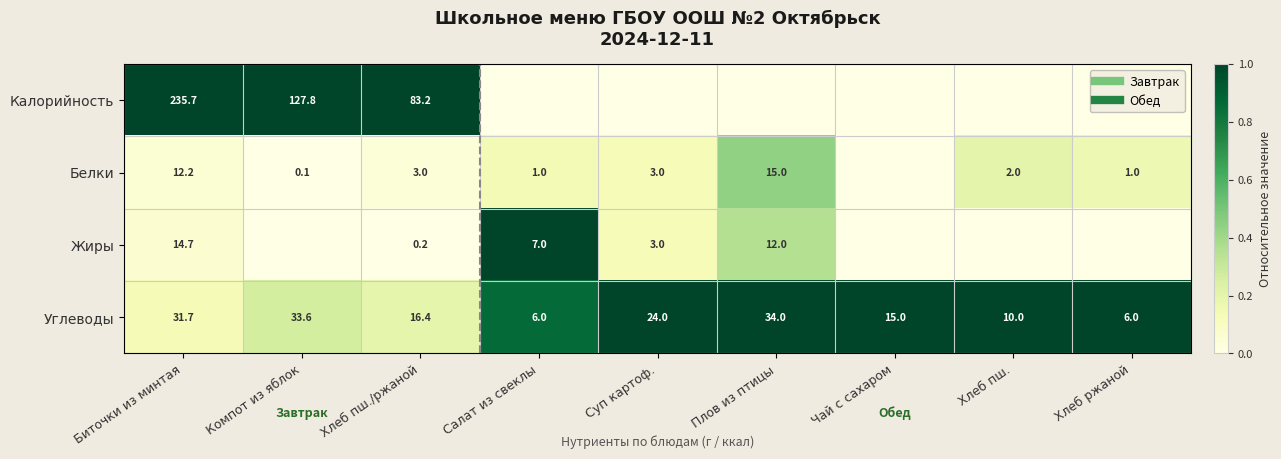

Is the value of Белки at Суп картоф. greater than the value of Калорийность at Плов из птицы?

Yes